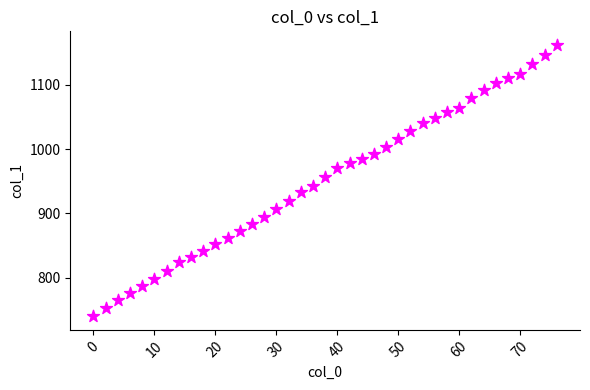

What is the range of Y values (max minus min)?

422